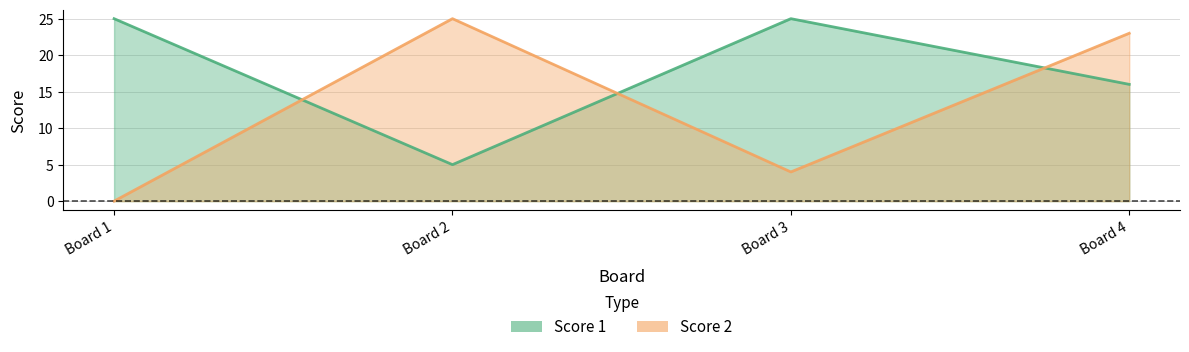

At which label is Score 2 closest to 12?

Board 3